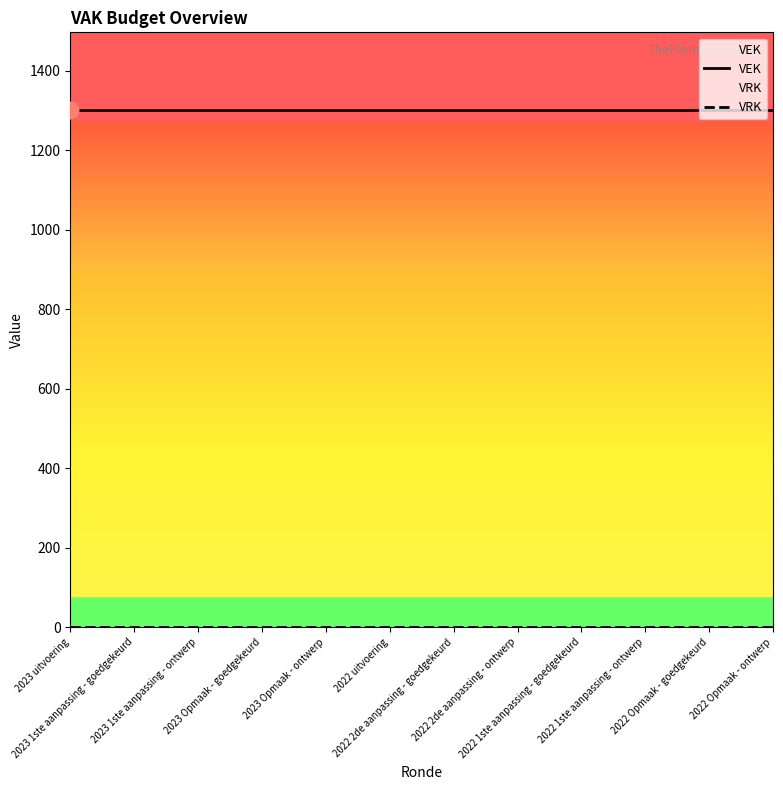

Does the chart display data point markers on the line(s)?

No